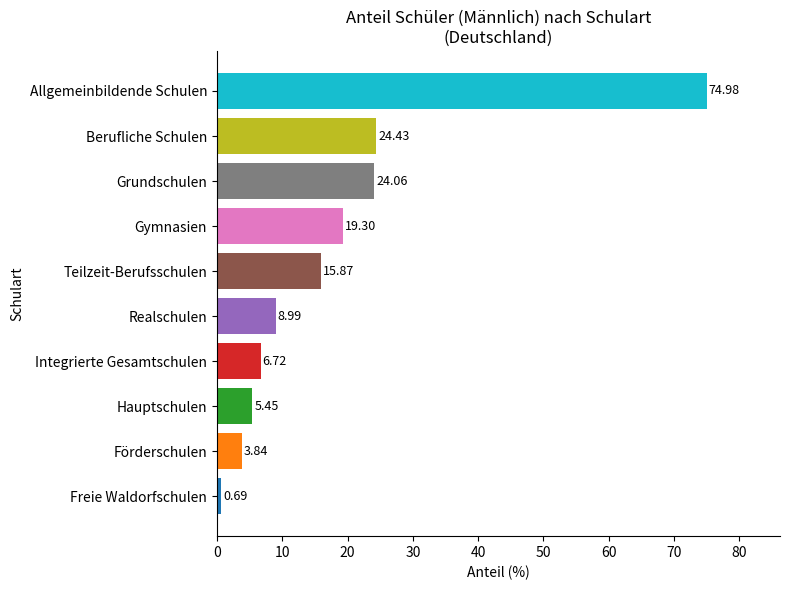

What is the average value?

18.4